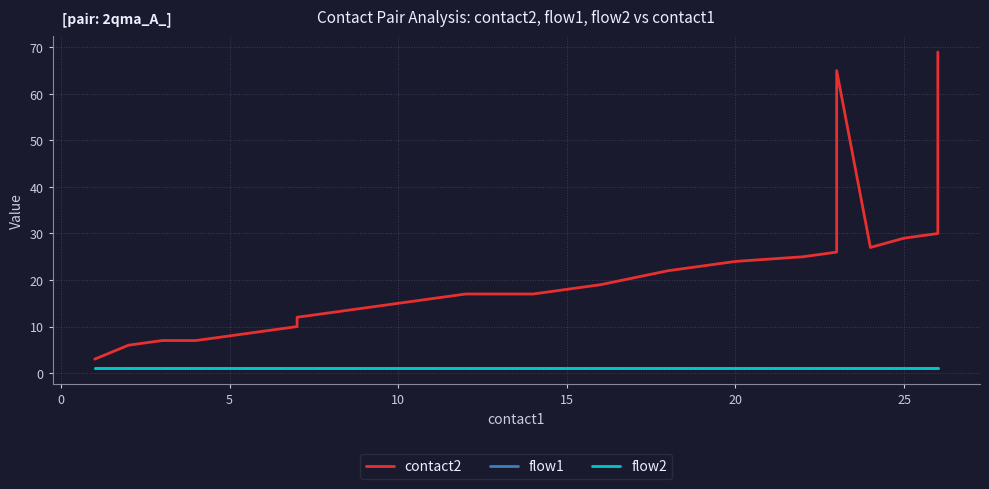

How many distinct data groups are displayed?

3